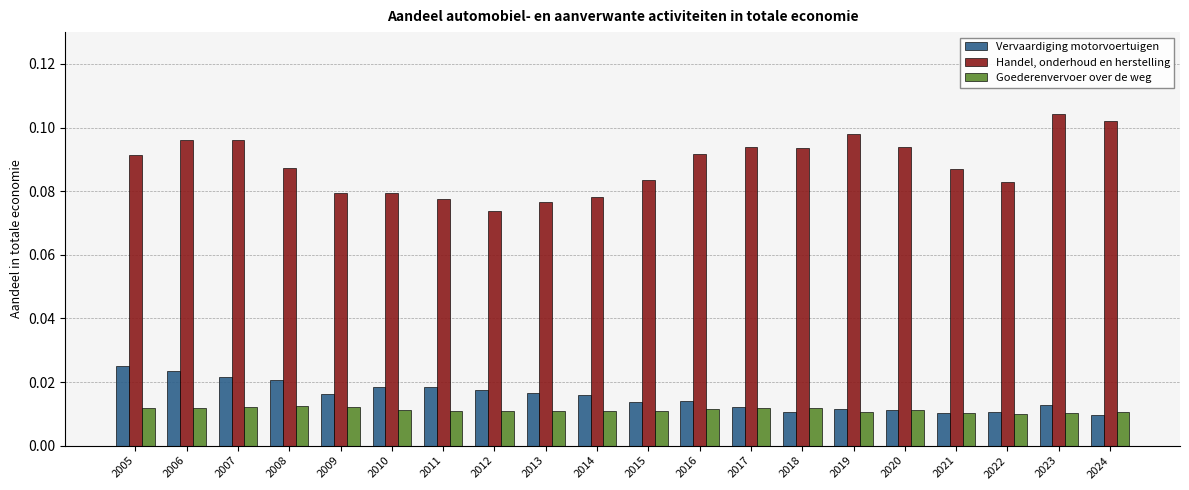

Count the Handel, onderhoud en herstelling values in the range 0 to 1.

20